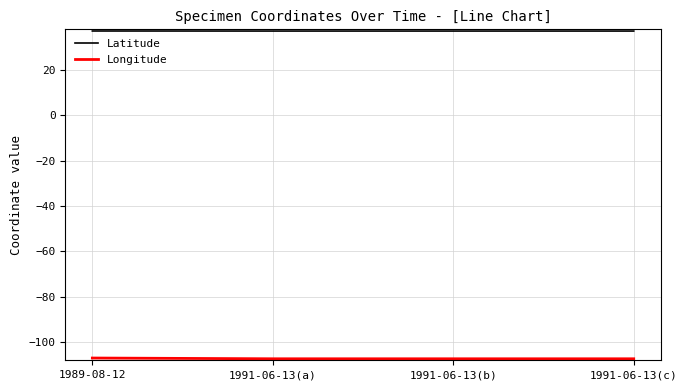

What is the total value across all series at 1989-08-12?

-69.7